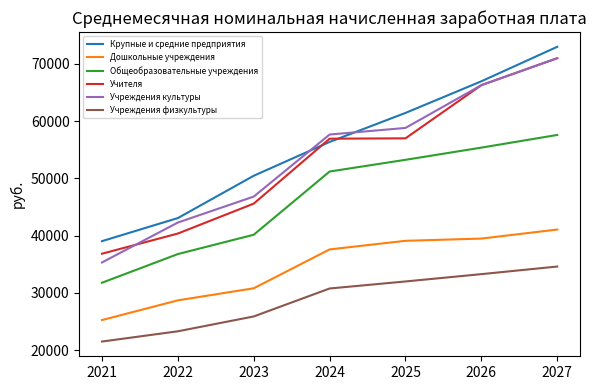

How many values in the Учреждения культуры series are below 57664?

3